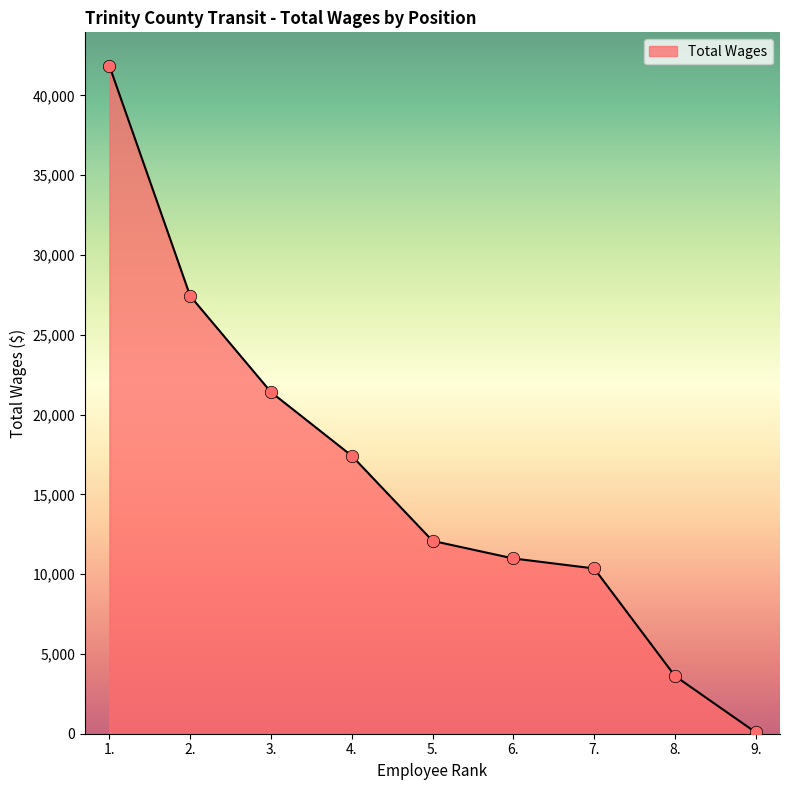

What is the change in value from 5. to 9.?

-12003